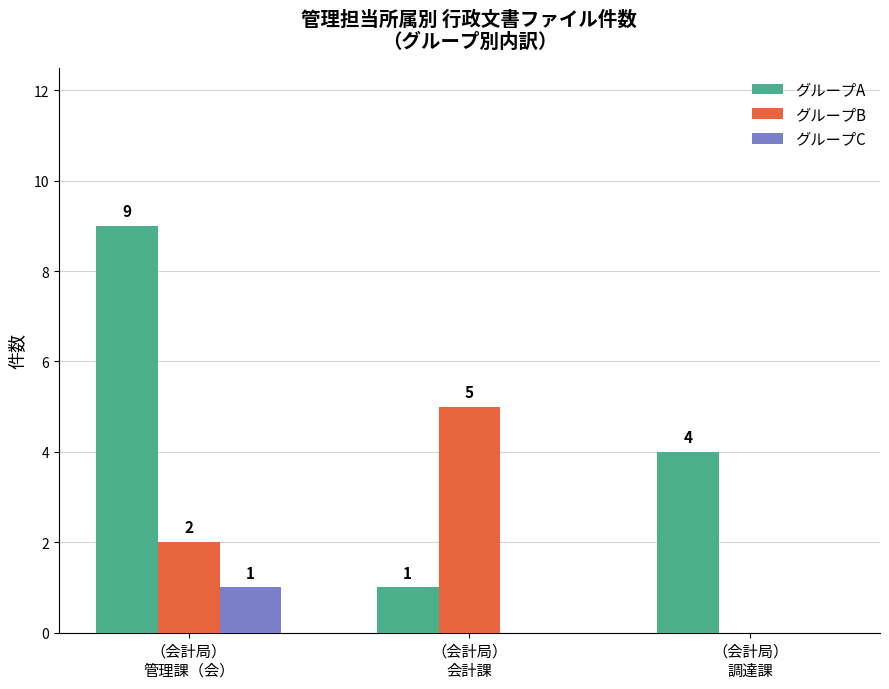

What is the sum of all グループB values?

7